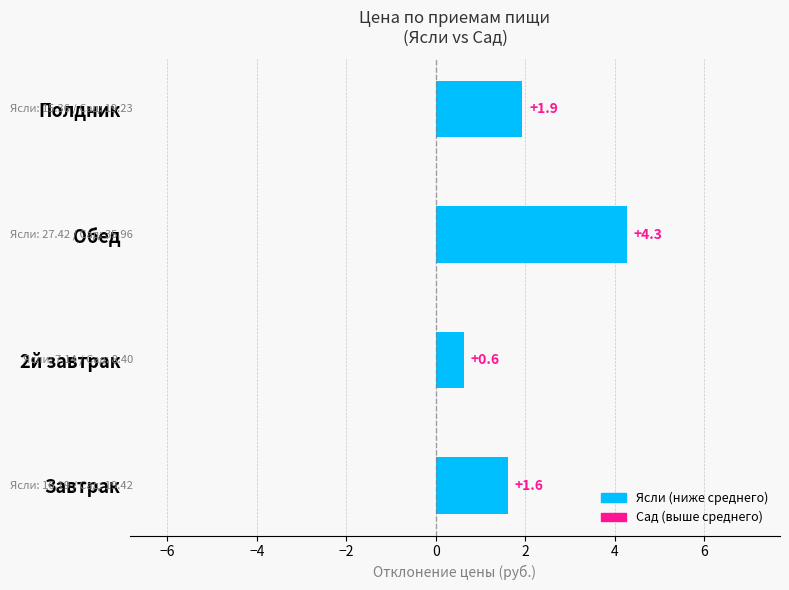

How many values in the Ясли (Цена, отклонение) series are below 1?

1